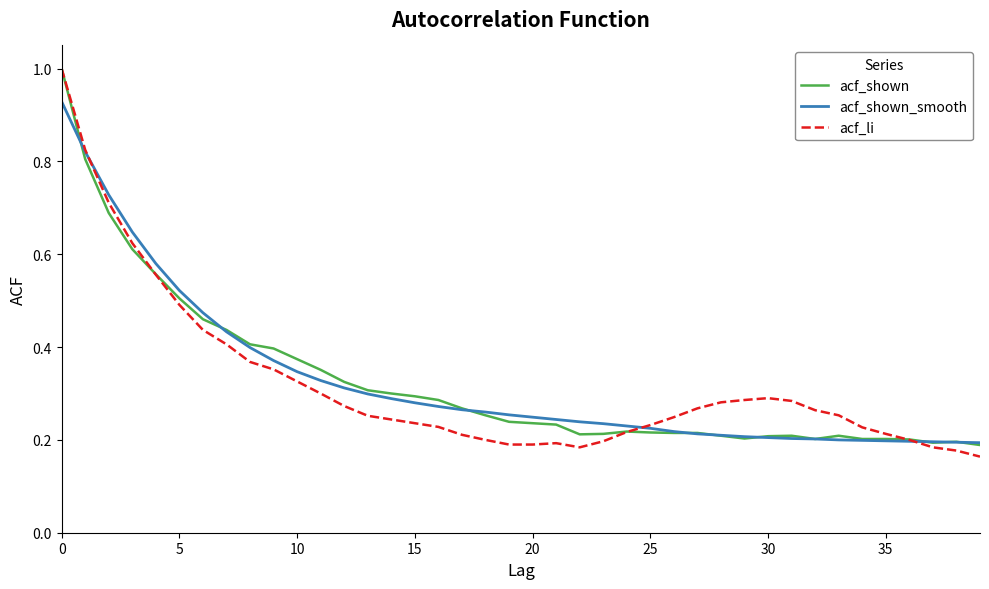

Does the chart have visible grid lines?

No